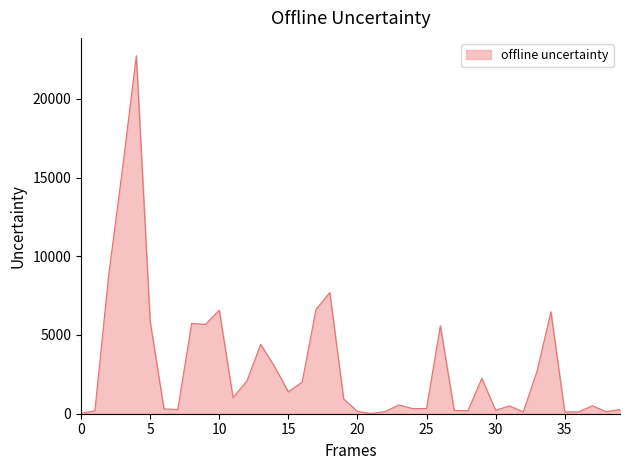

What is the smallest value displayed?

15.0